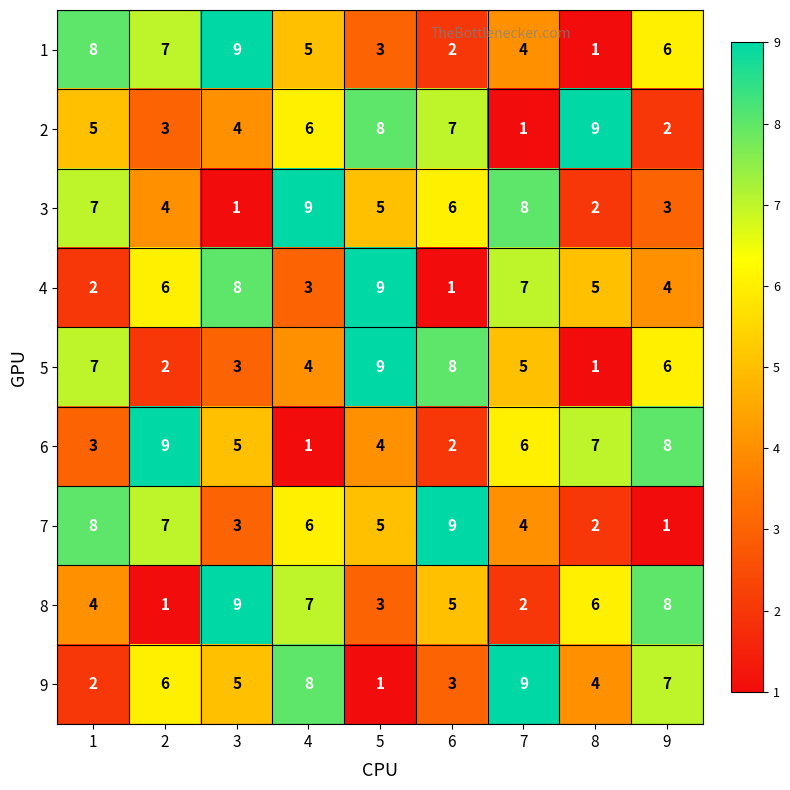

What is the highest value of the 7 series?

9